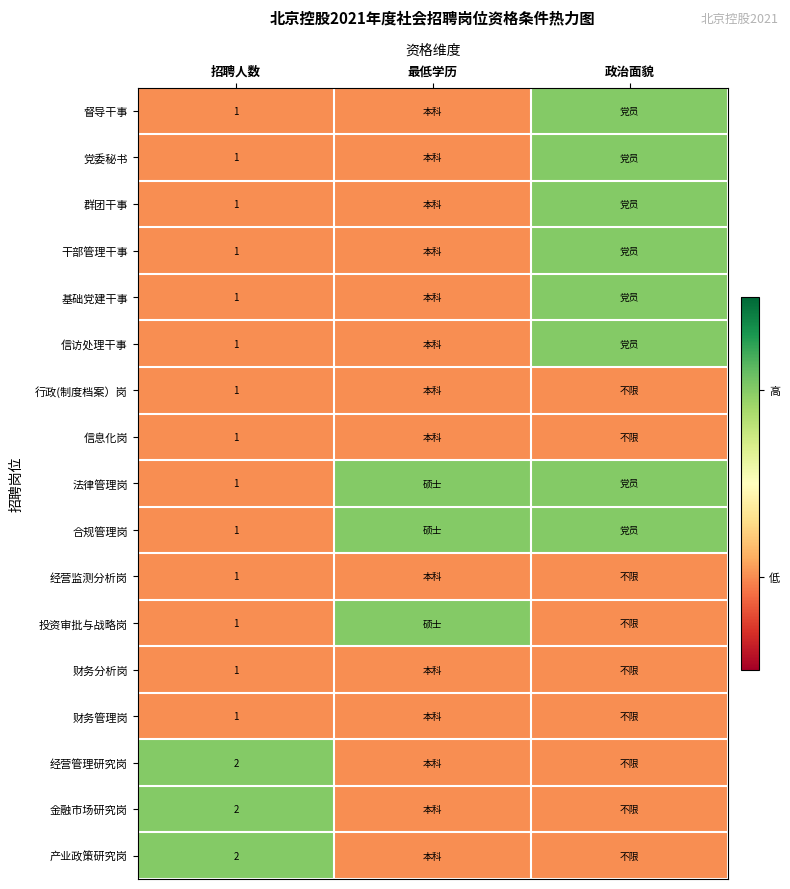

The 行政(制度档案）岗 series shows 1 at 招聘人数. True or false?

True